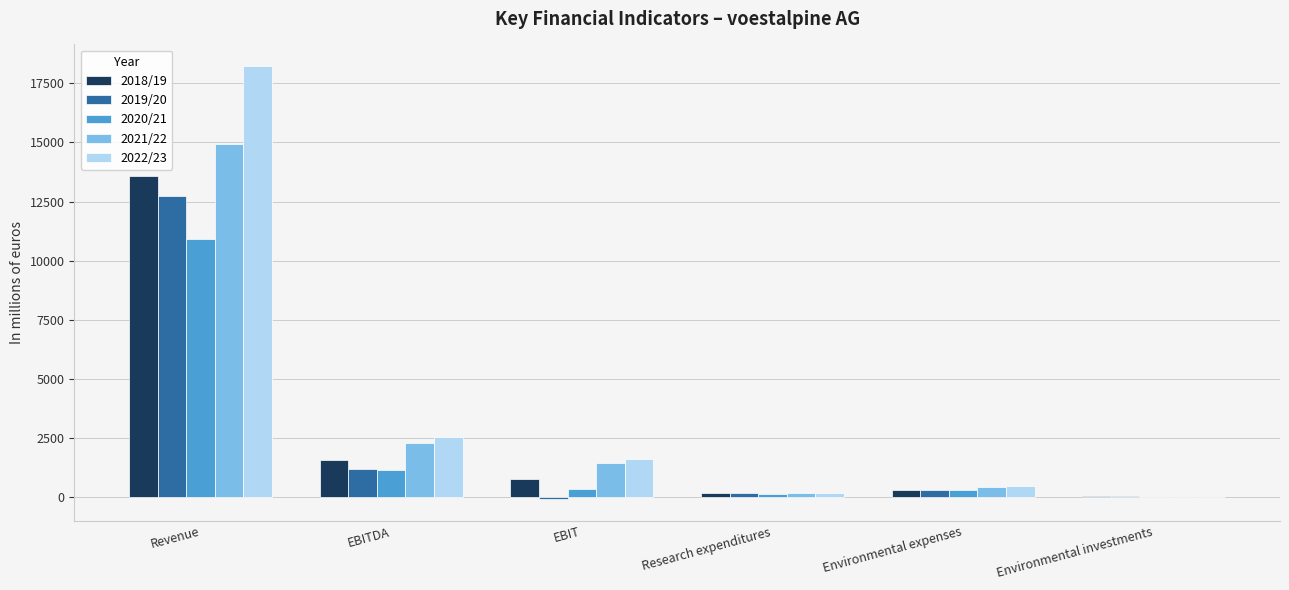

What is the sum of all 2022/23 values?

23094.1